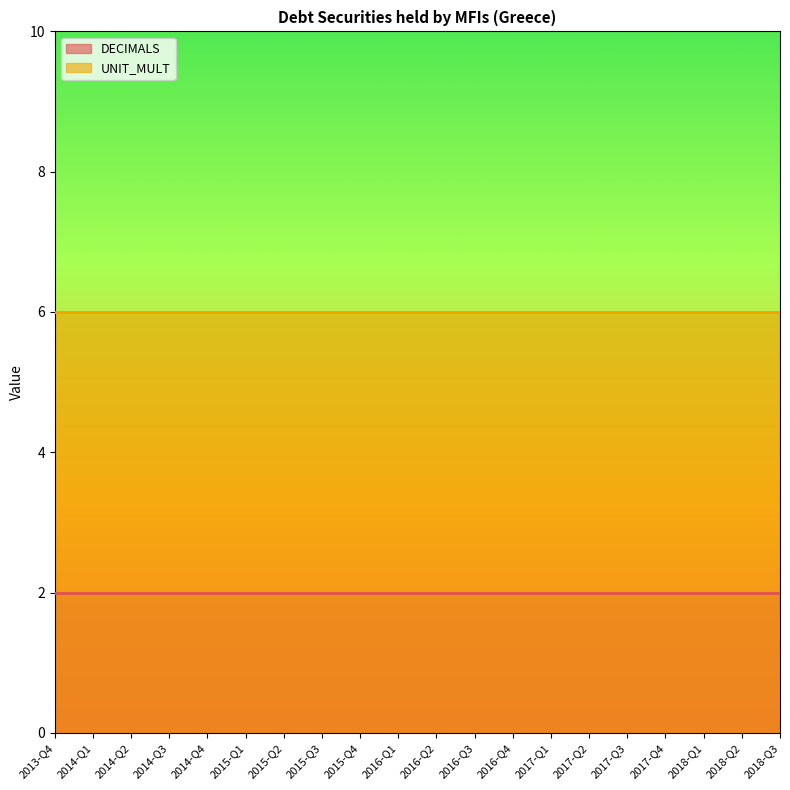

Between 2016-Q4 and 2014-Q1, which is larger?

2016-Q4